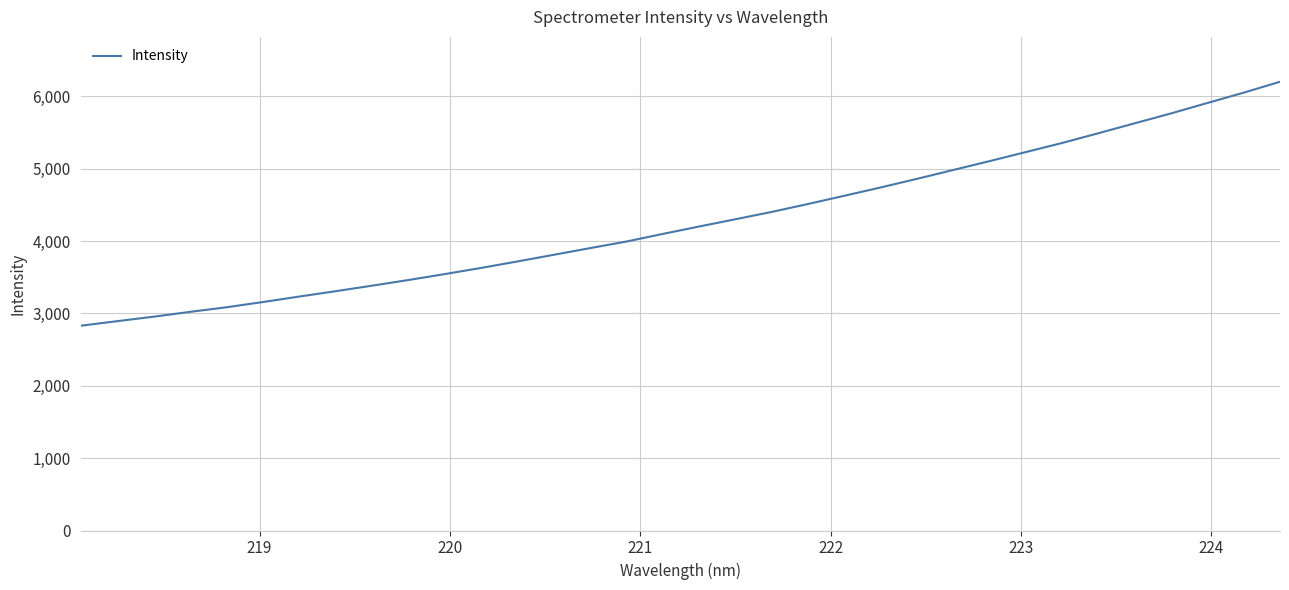

What is the difference between the maximum and minimum values?

3373.3